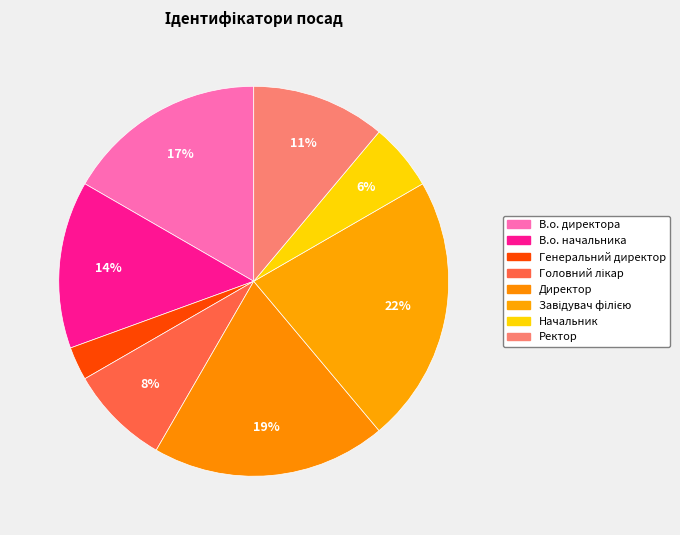

How many slices are in this pie chart?

8